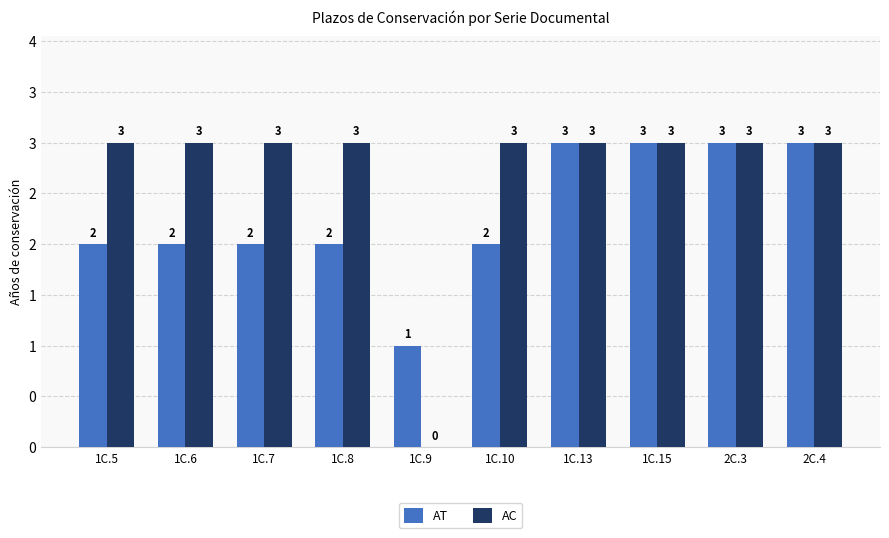

Which series changed the most between 1C.13 and 2C.4?

AT